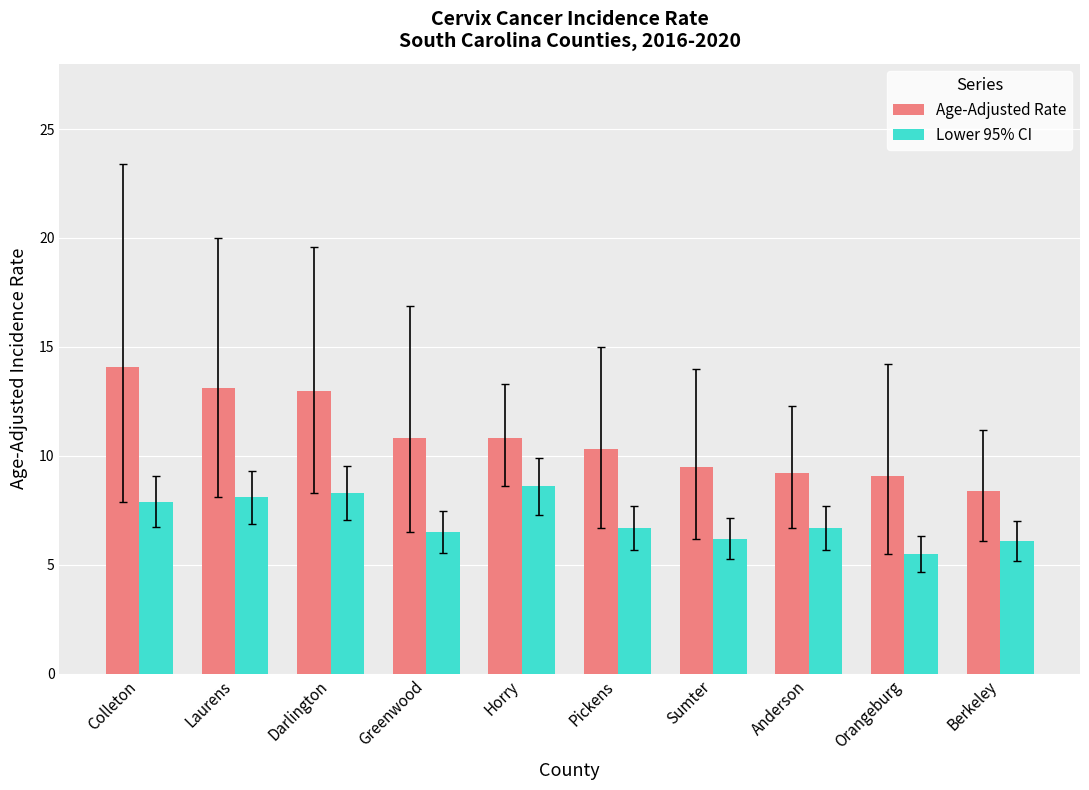

What is the difference between the maximum and second lowest values in the Age-Adjusted Rate series?

5.0